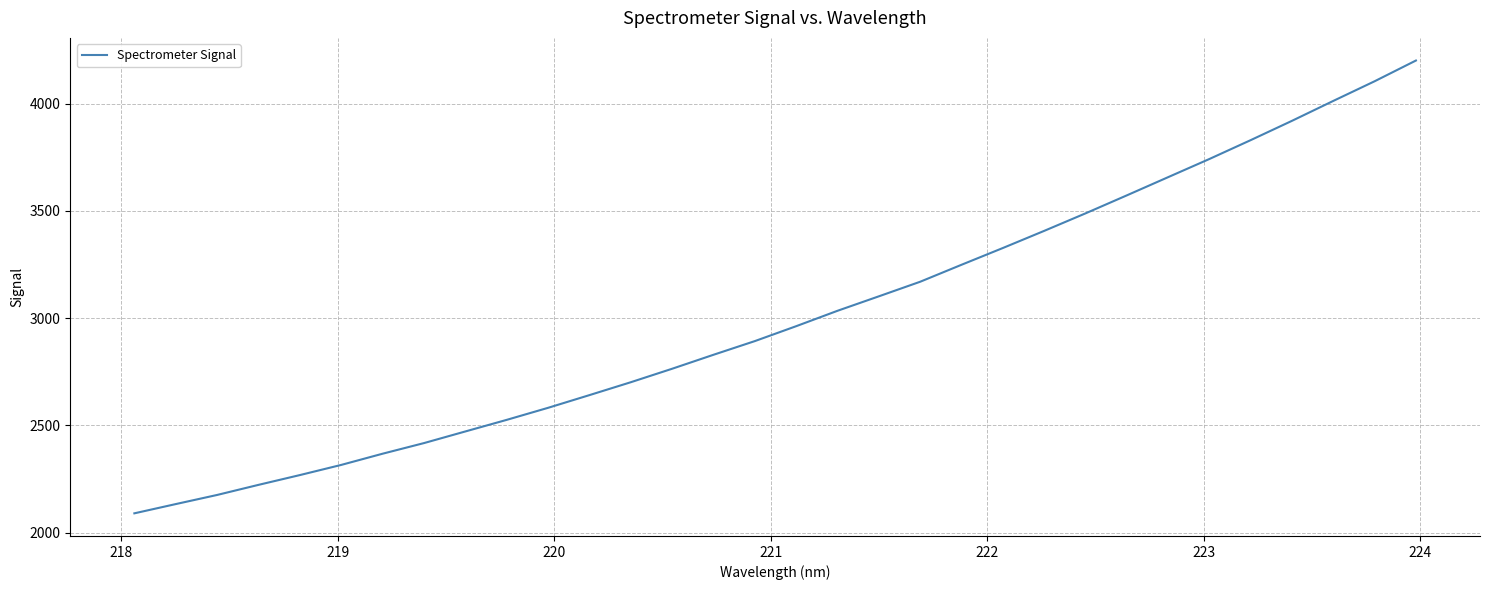

What is the minimum value shown in the chart?

2089.4